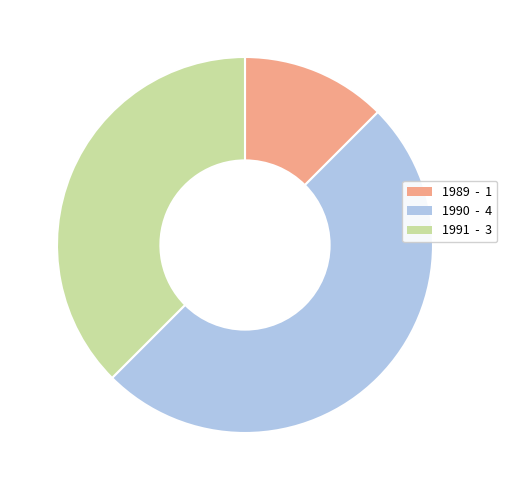

Is 1989 - 1 the majority of the pie?

No